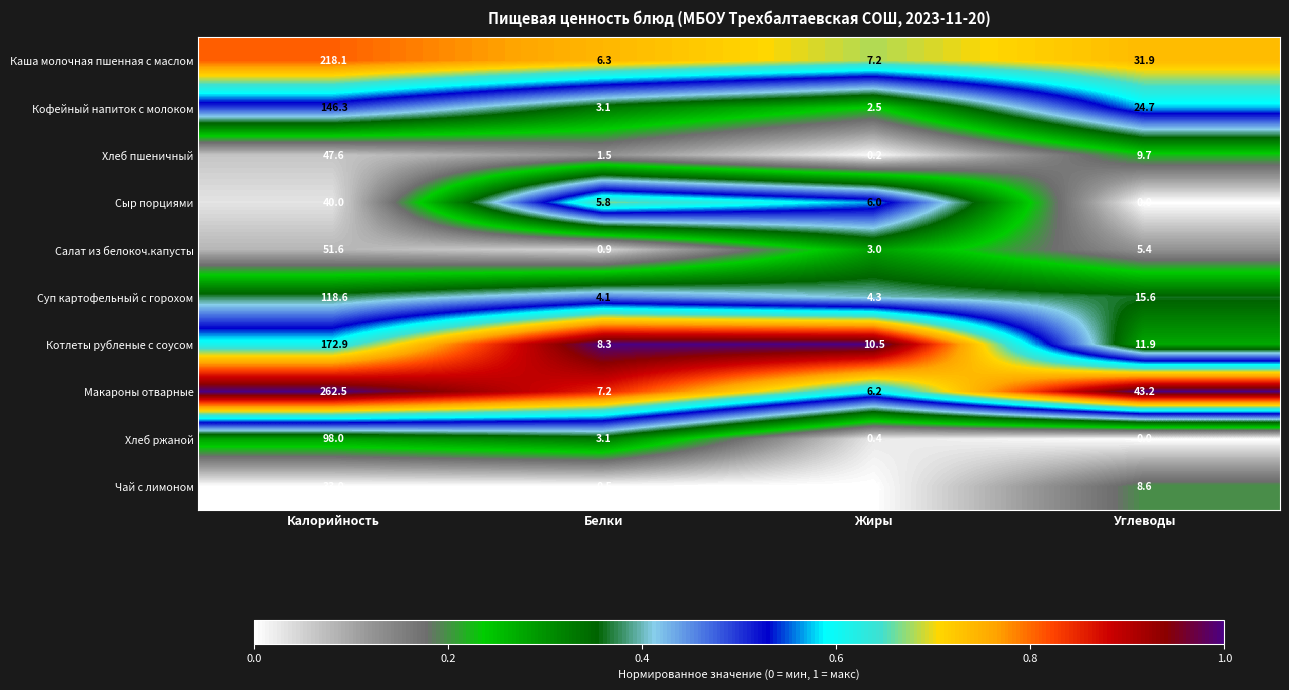

What is the difference between the Котлеты рубленые с соусом values at Углеводы and Белки?

3.6